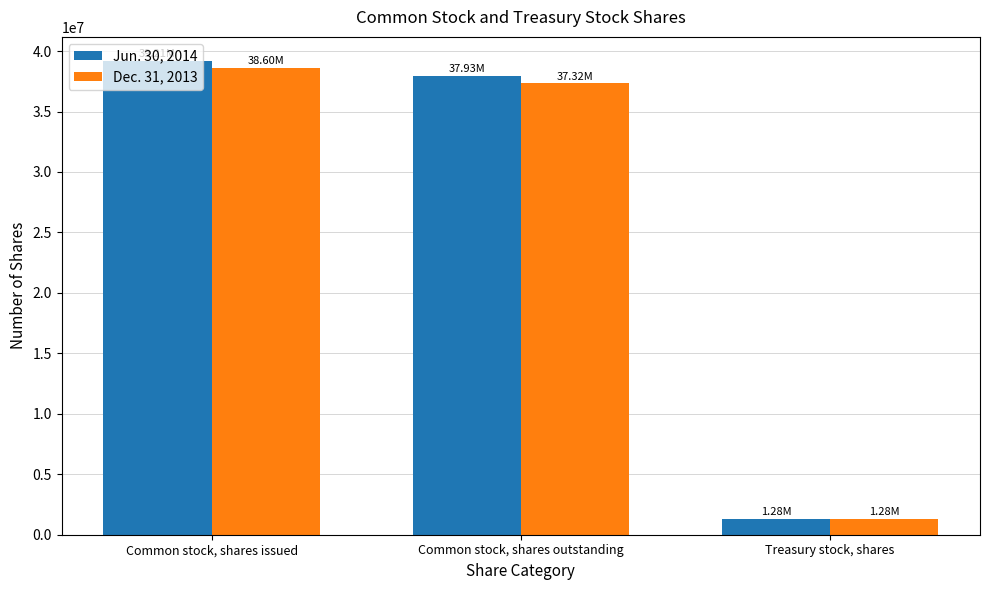

What is the smallest value displayed?

1278000